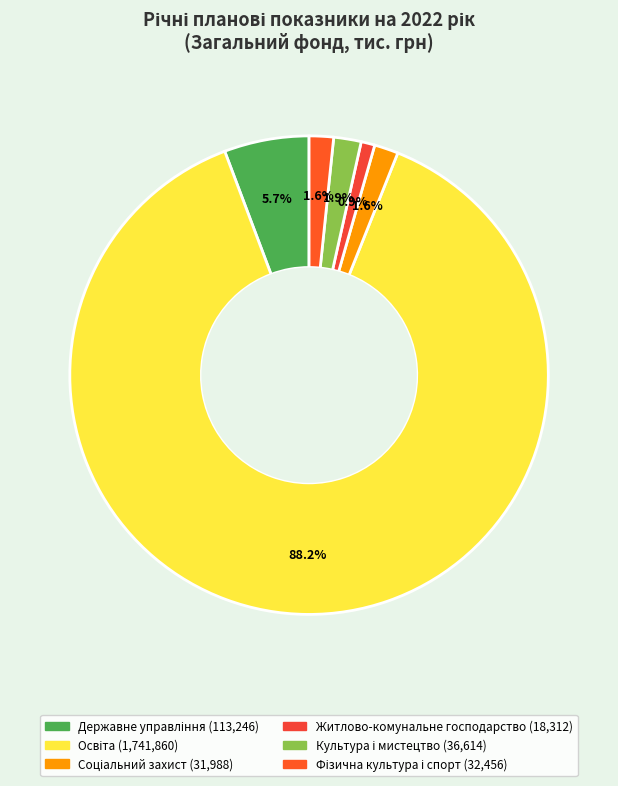

True or false: Фізична культура і спорт accounts for 1% of the total.

False